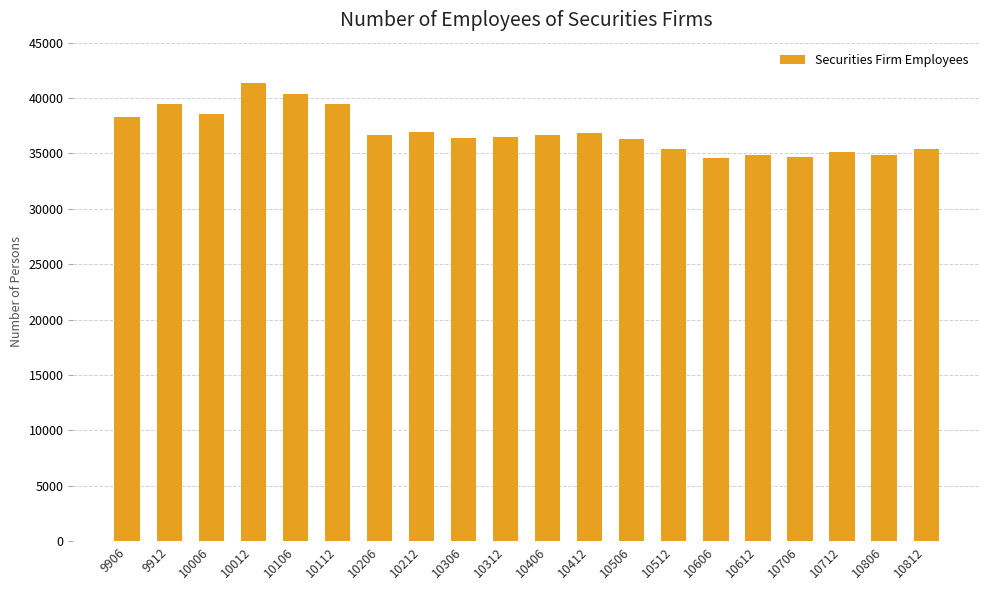

Is it true that the value at 10406 is 36669?

True